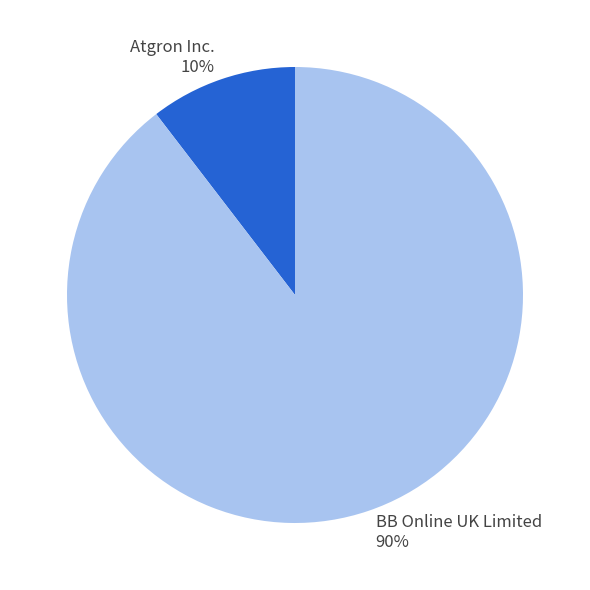

The BB Online UK Limited slice represents 79% of the pie. True or false?

False